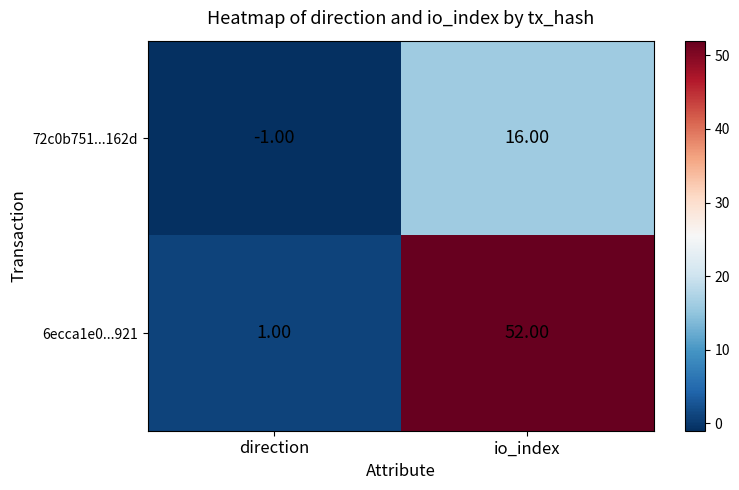

What is the sum of the 72c0b751...162d values at io_index and direction?

15